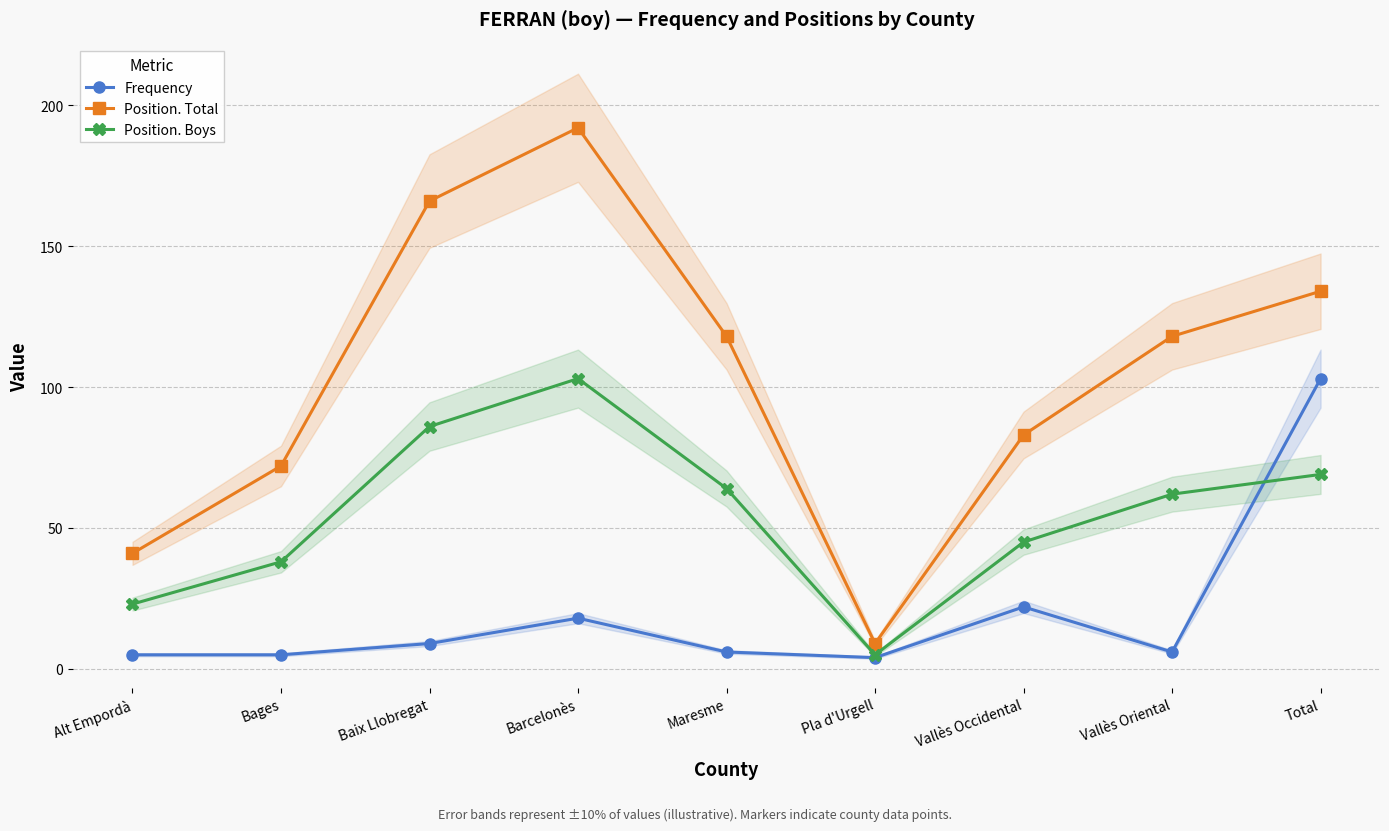

What is the difference between the second highest and minimum values in the Frequency series?

18